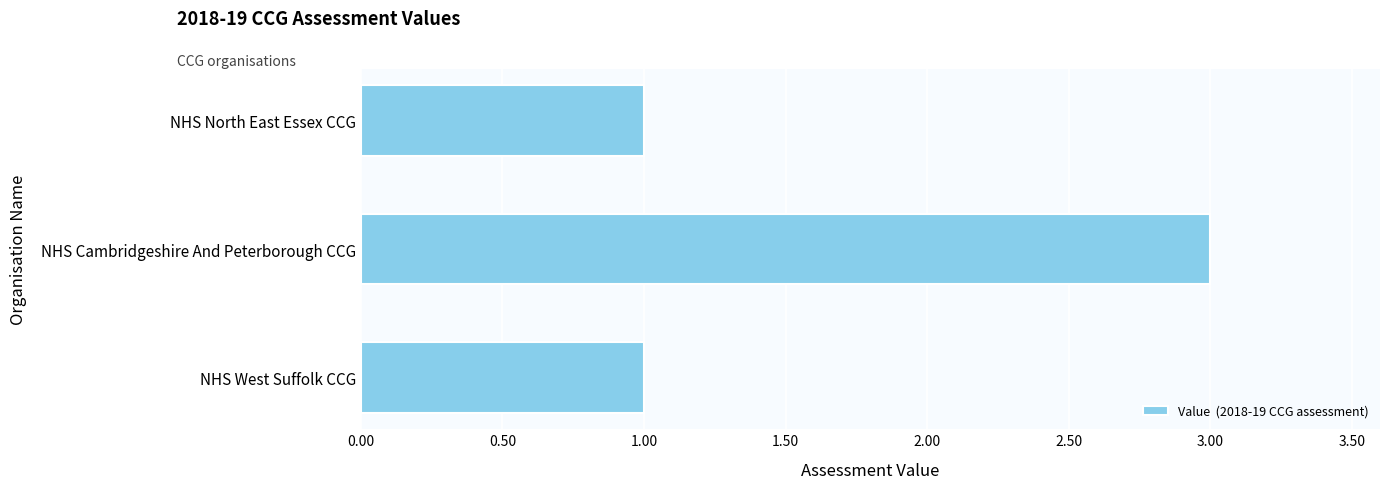

Does the chart contain stacked bars?

No